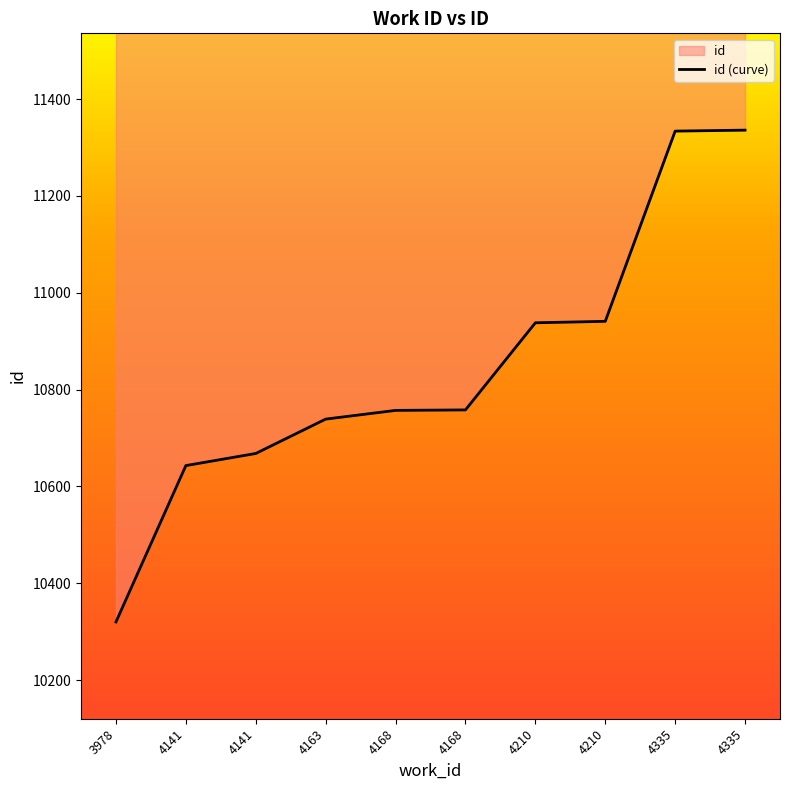

True or false: there are more than 1 points higher than both neighbors.

False